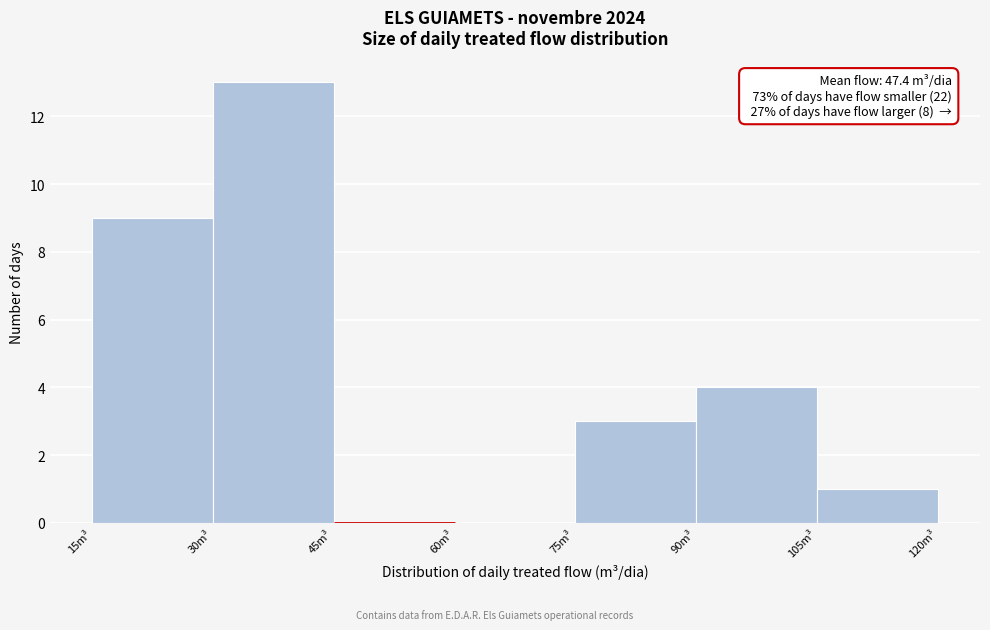

Which range on the x-axis has the tallest bar?

30 to 45